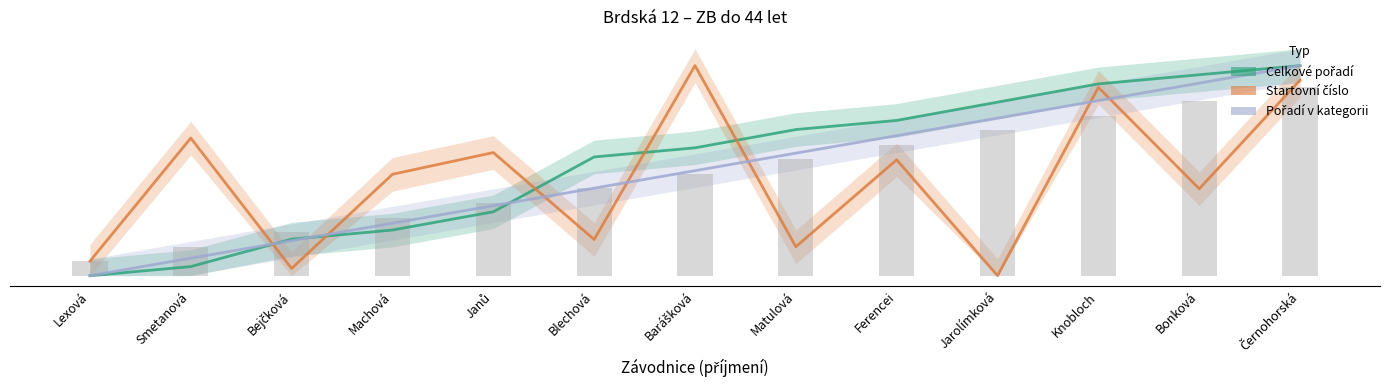

Does the chart contain stacked bars?

No